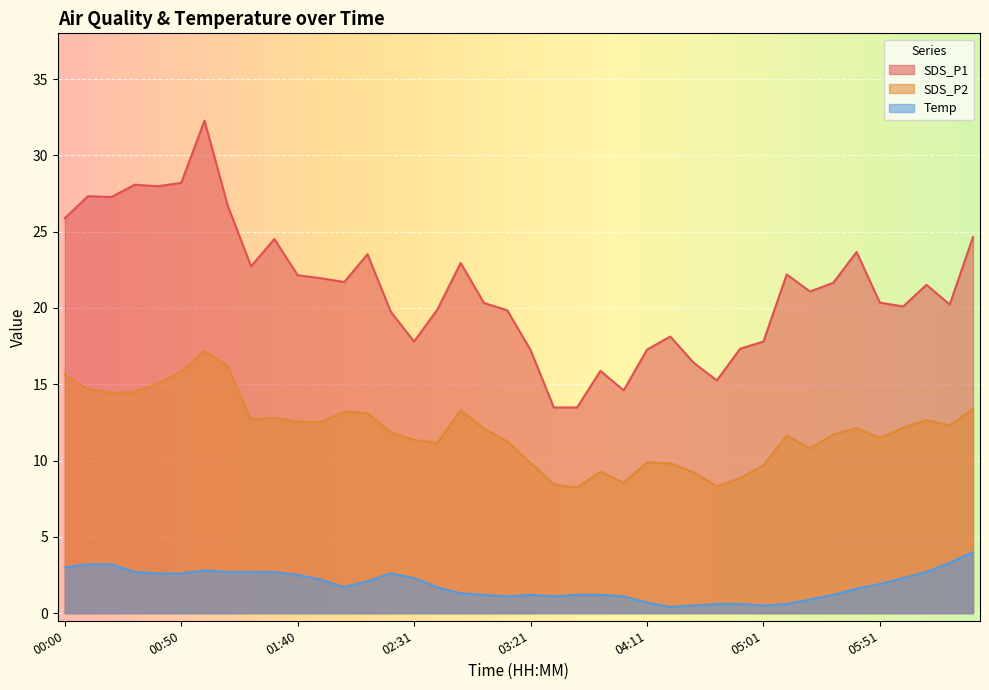

At which category does SDS_P1 reach its first local valley?

00:20